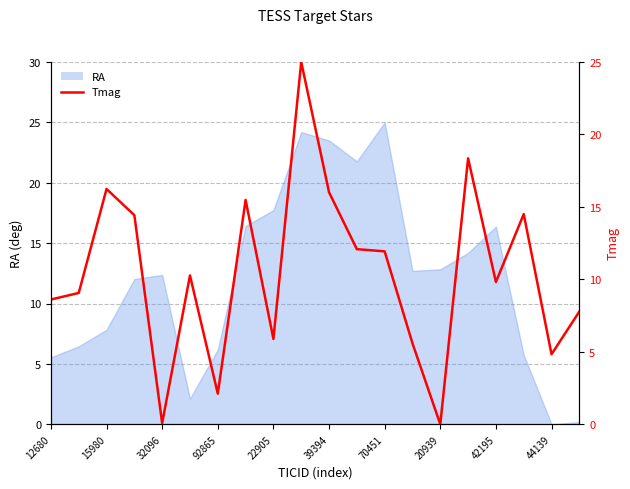

True or false: there are more than 2 points higher than both neighbors.

True